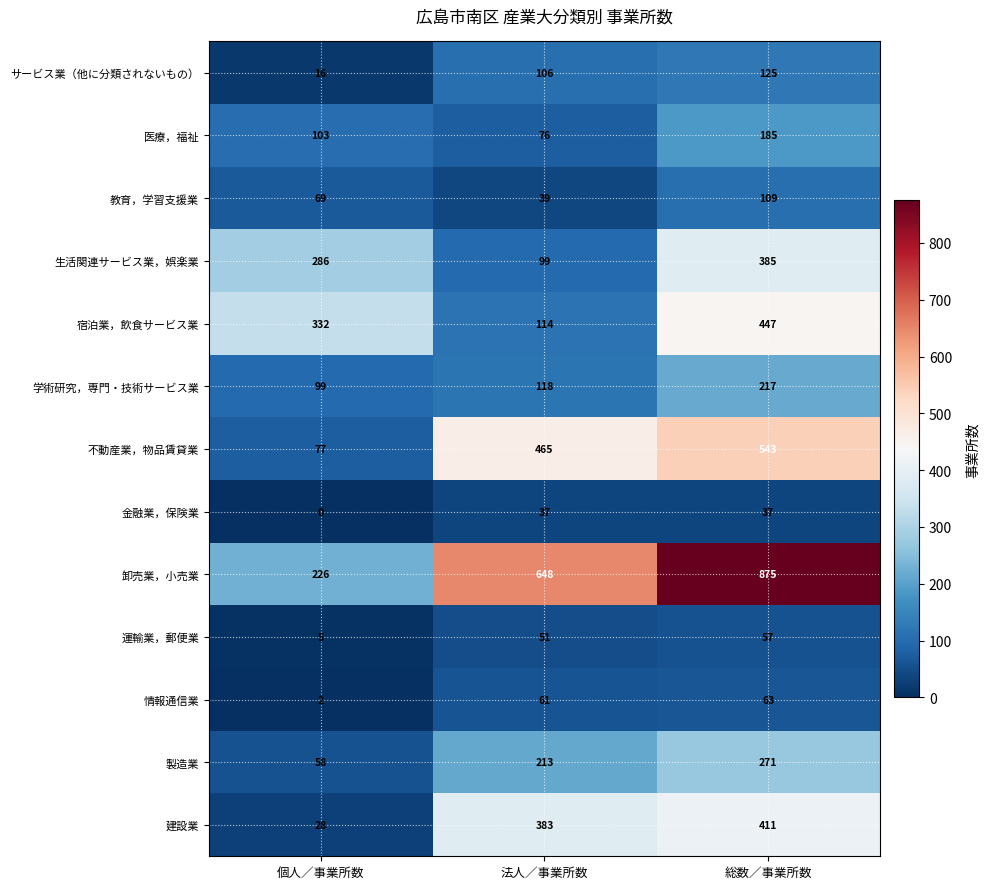

Which category has the highest value across all series?

総数／事業所数